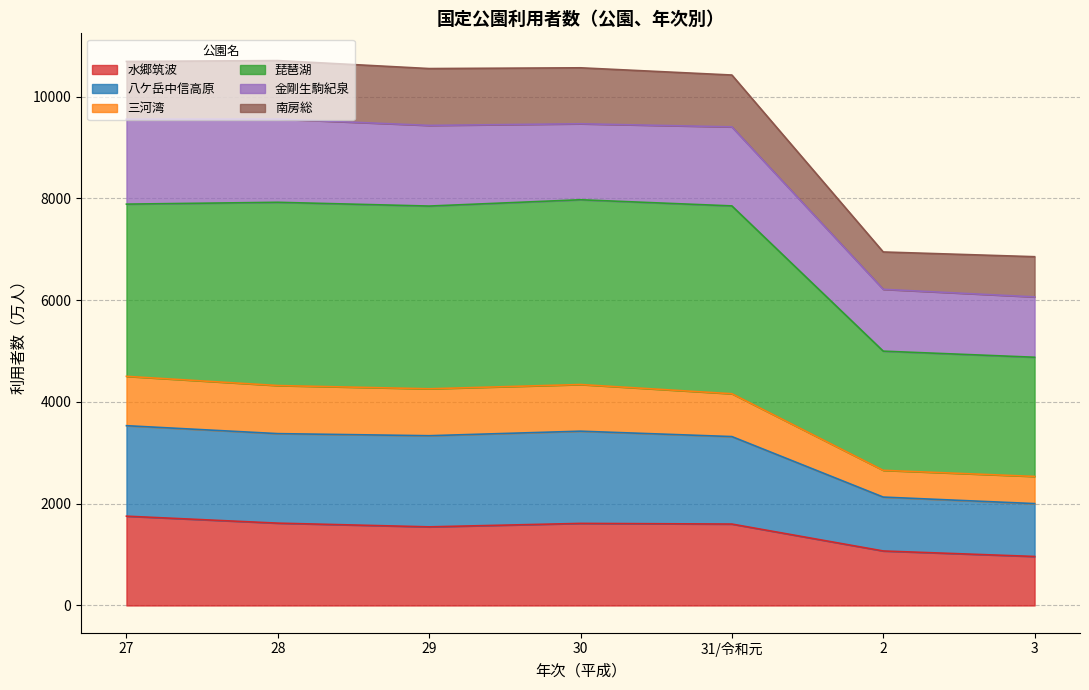

True or false: 琵琶湖 and 水郷筑波 intersect in this chart.

False